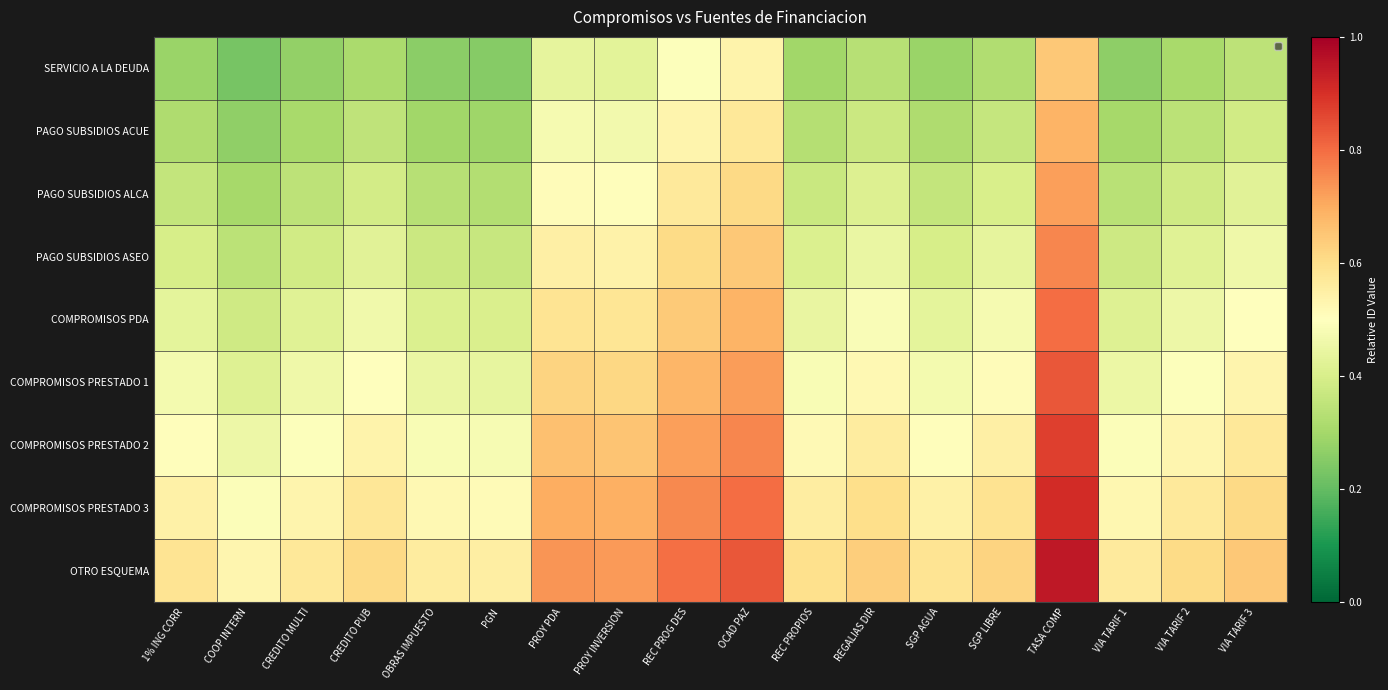

What is the total value across all series at TASA COMP?

7.2